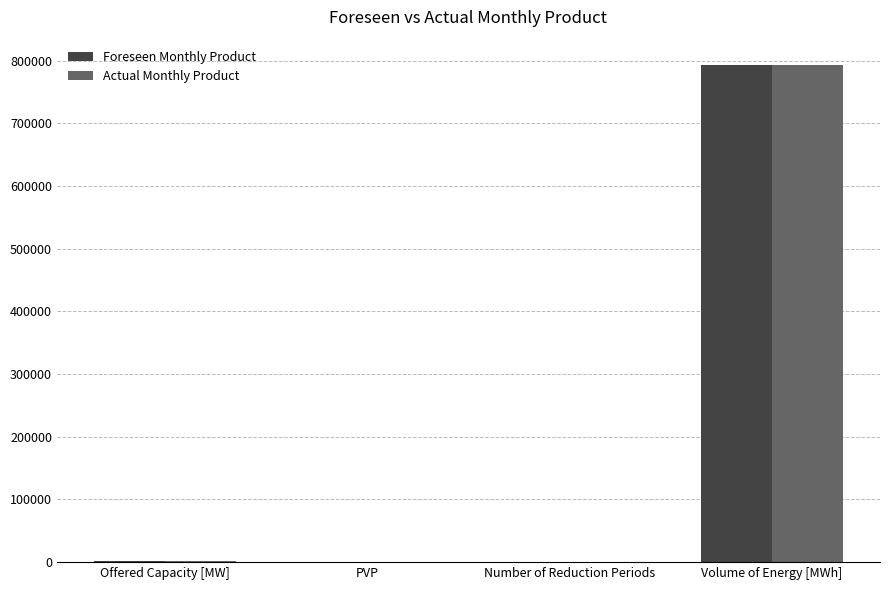

What are all the series names shown in the legend?

Foreseen Monthly Product, Actual Monthly Product